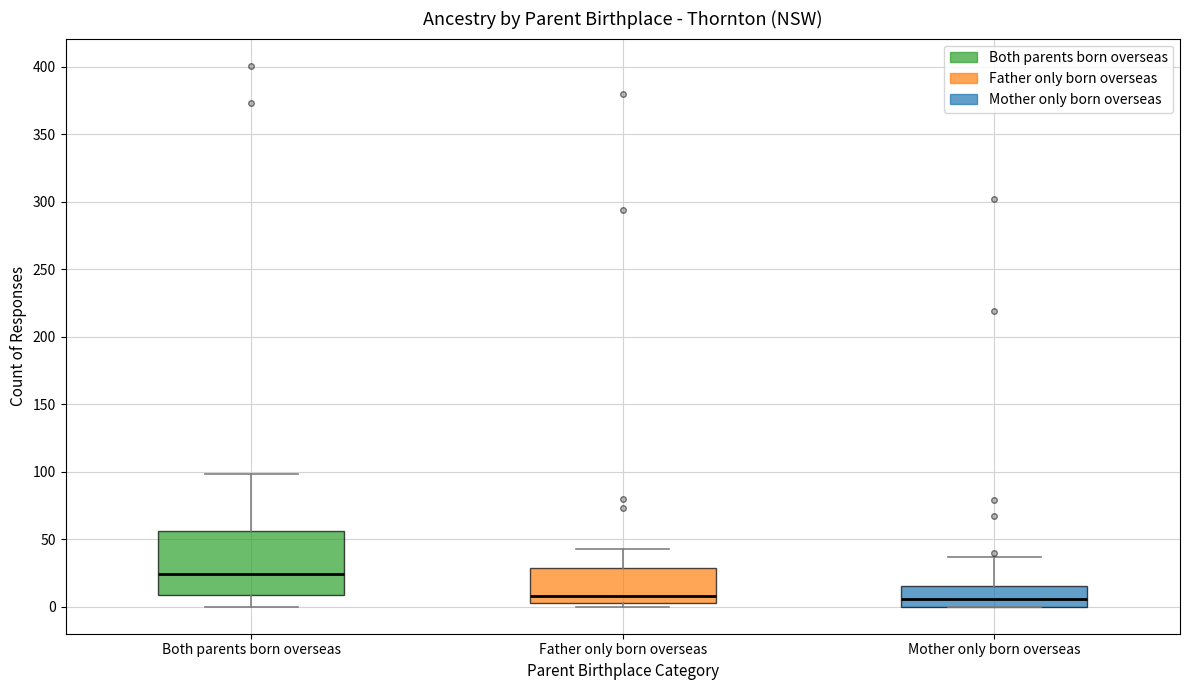

Where is the lower edge of the box for Mother only born overseas on the y-axis? The values are not printed on the chart, so give them approximately, as read against the axis.

0